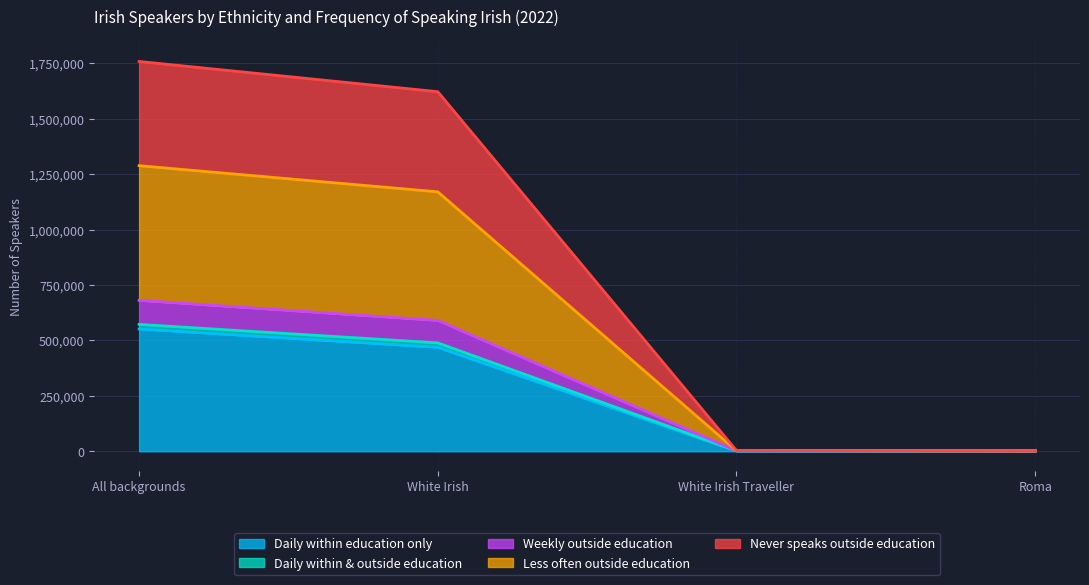

What is the label of the 3rd point from the right?

White Irish